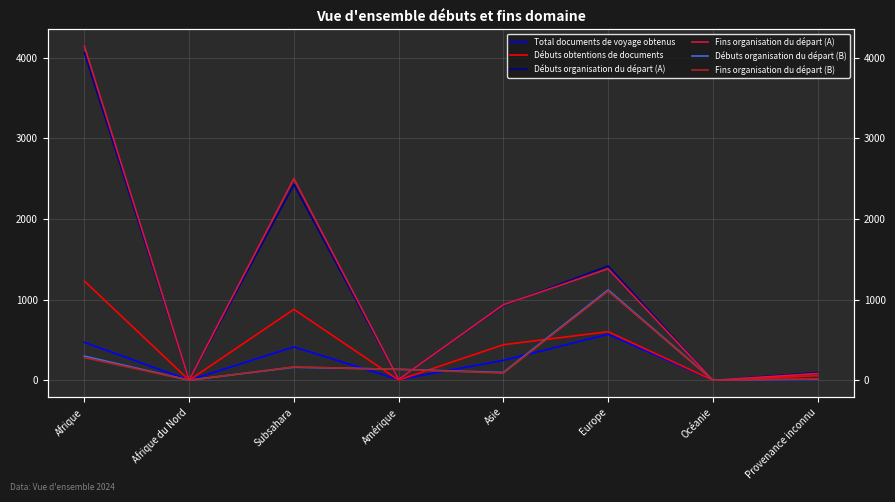

Reading left to right, what are all the values shown in this chart?

Total documents de voyage obtenus: 470	0	413	8	246	570	0	11
Débuts obtentions de documents: 1230	0	879	2	440	602	0	56
Débuts organisation du départ (A): 4062	0	2428	10	928	1417	0	94
Fins organisation du départ (A): 4145	0	2501	10	936	1382	0	83
Débuts organisation du départ (B): 299	0	161	135	96	1120	0	13
Fins organisation du départ (B): 280	0	165	134	88	1105	0	16